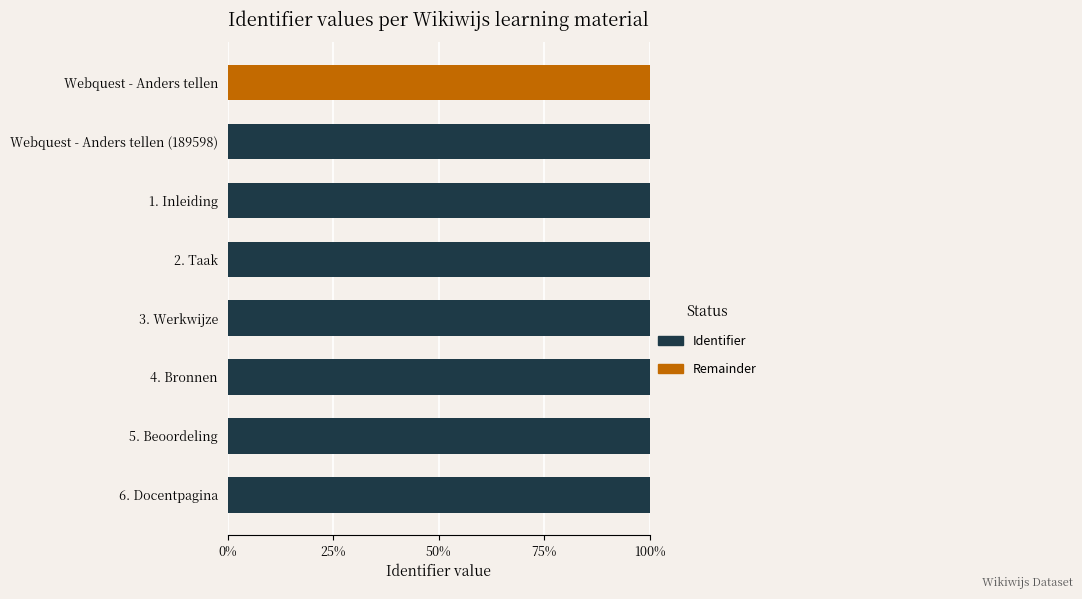

The value of Identifier at 1. Inleiding is 20.8. True or false?

False